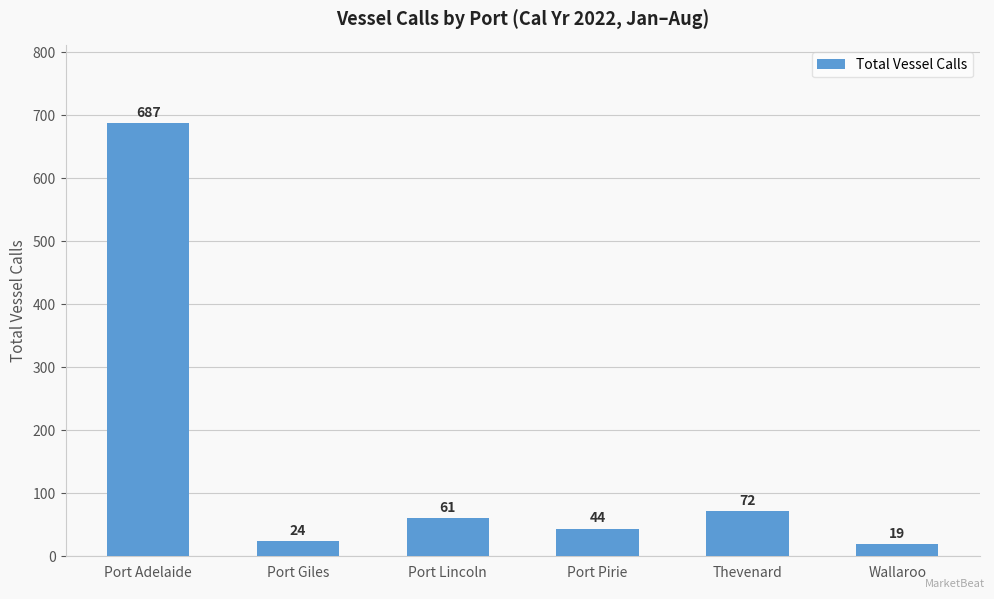

The chart shows a value of 72 at Thevenard. True or false?

True